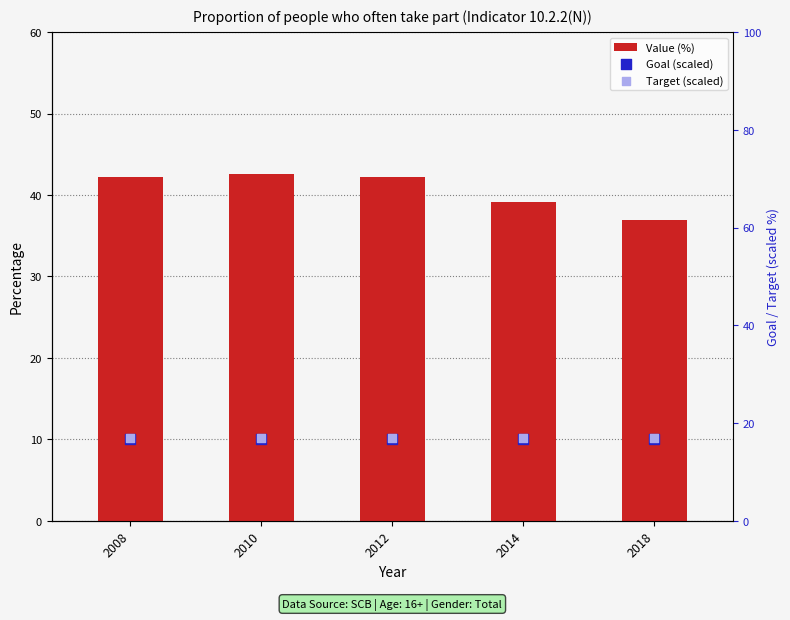

At which category is the sum across all series the highest?

2010